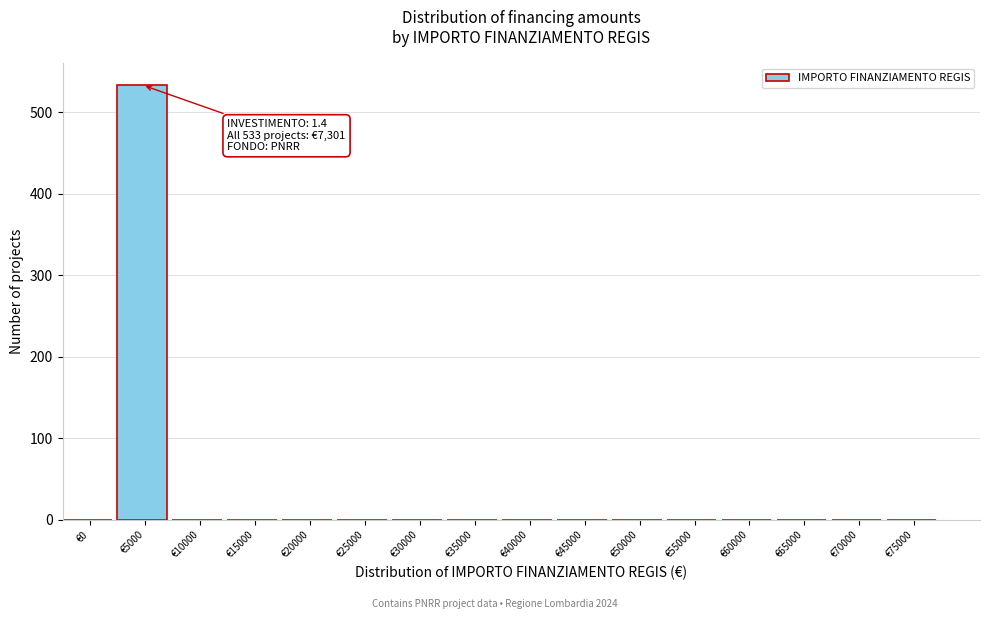

Reading left to right, what are all the values shown in this chart?

€0=0	€5000=533	€10000=0	€15000=0	€20000=0	€25000=0	€30000=0	€35000=0	€40000=0	€45000=0	€50000=0	€55000=0	€60000=0	€65000=0	€70000=0	€75000=0